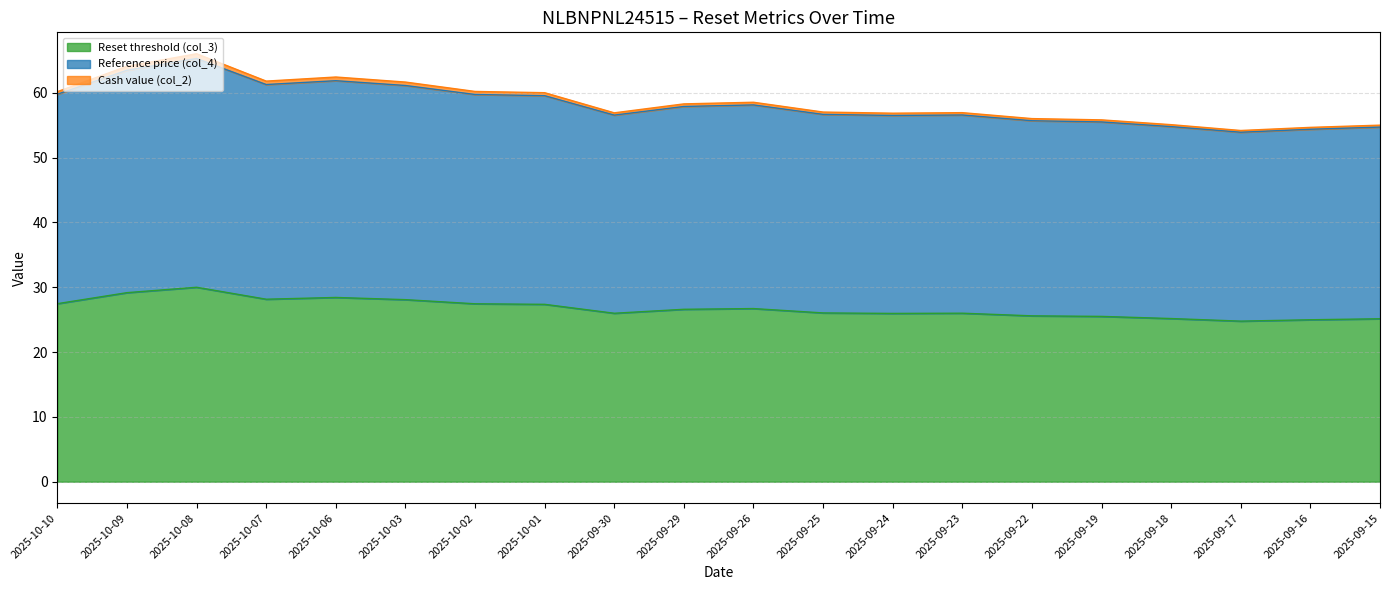

Which category has the highest value in the Cash value (col_2) series?

2025-10-08